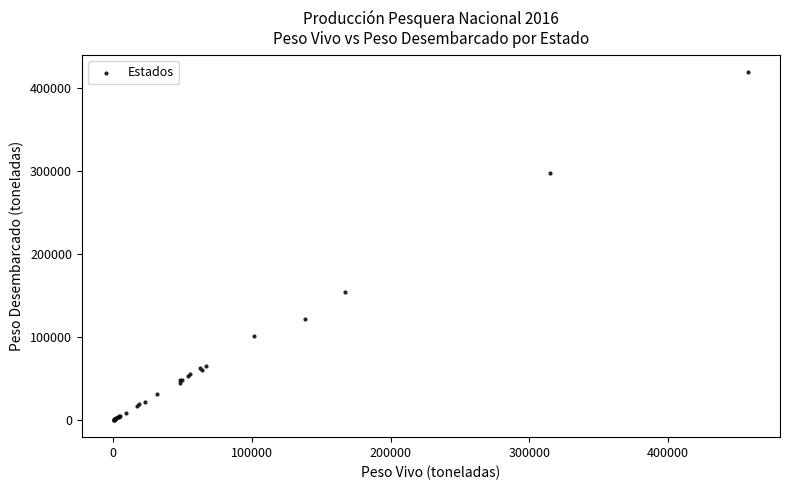

What Y value in the scatter plot is closest to 209898?

153948.3